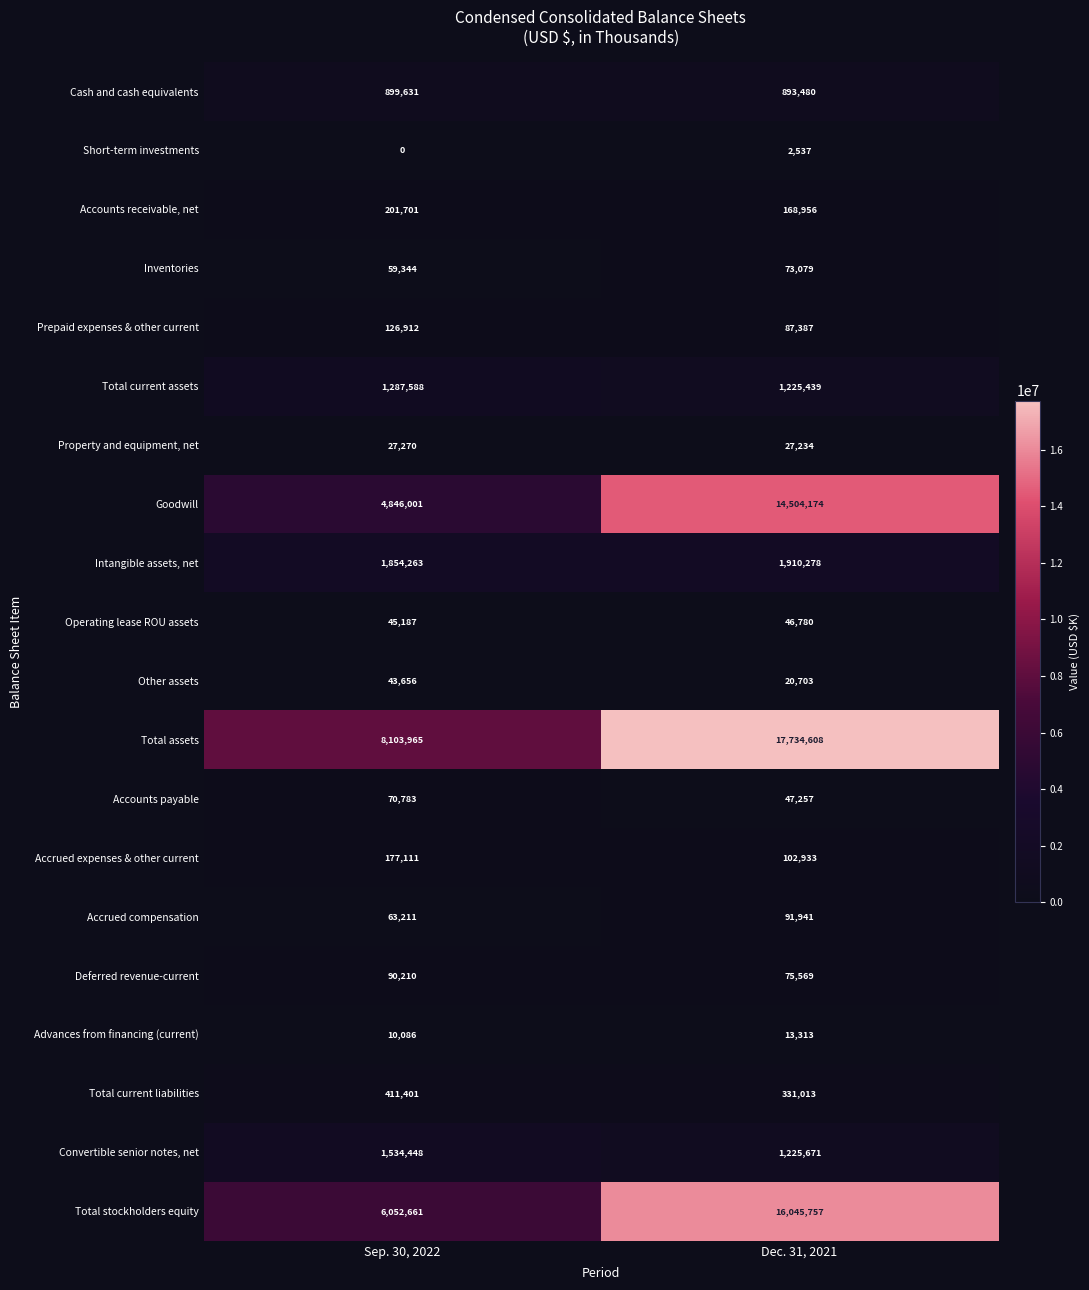

What value does the Advances from financing (current) series have at Dec. 31, 2021, to the nearest 10?

13310